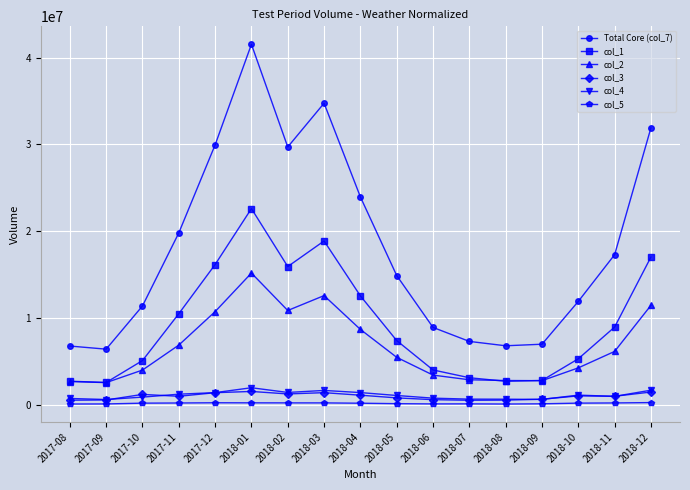

True or false: col_5 and col_2 intersect in this chart.

False